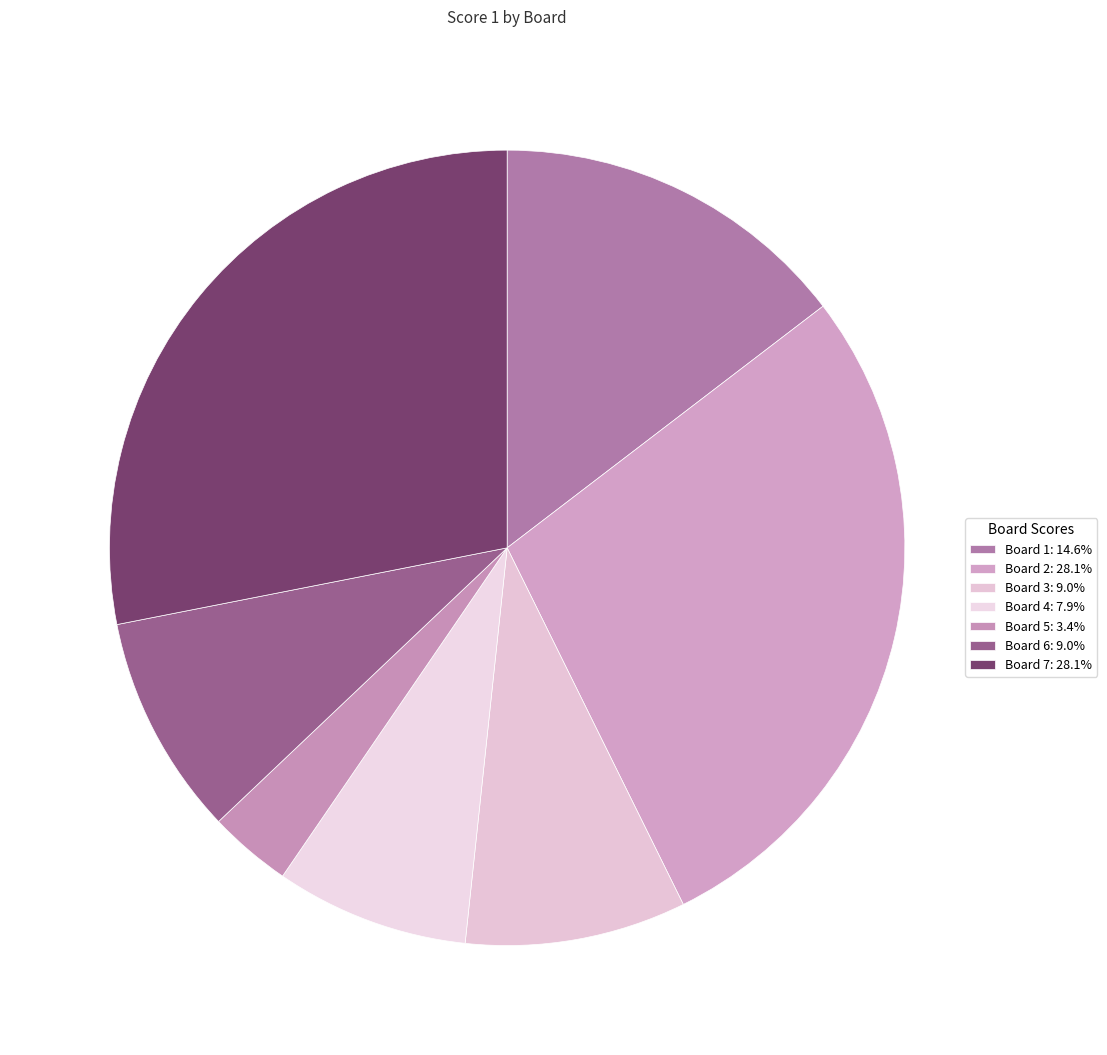

To the nearest percent, what is the combined percentage of Board 5 and Board 1?

18%